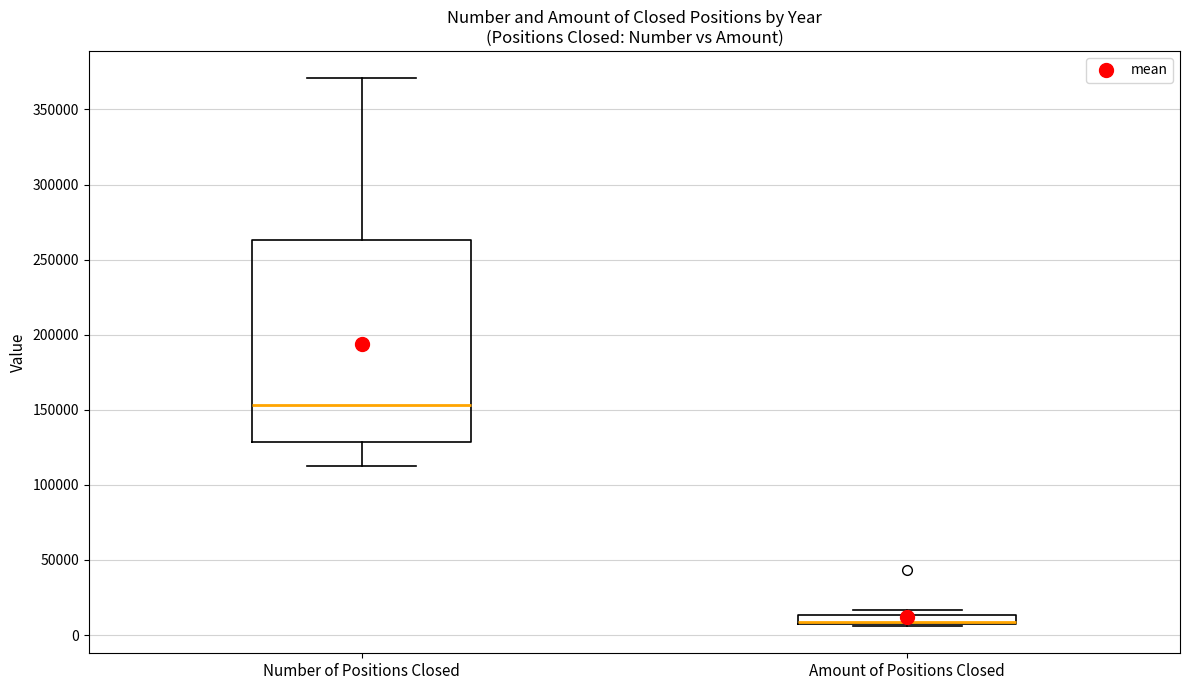

Where is the upper edge of the box for Amount of Positions Closed on the y-axis? The values are not printed on the chart, so give them approximately, as read against the axis.

15000